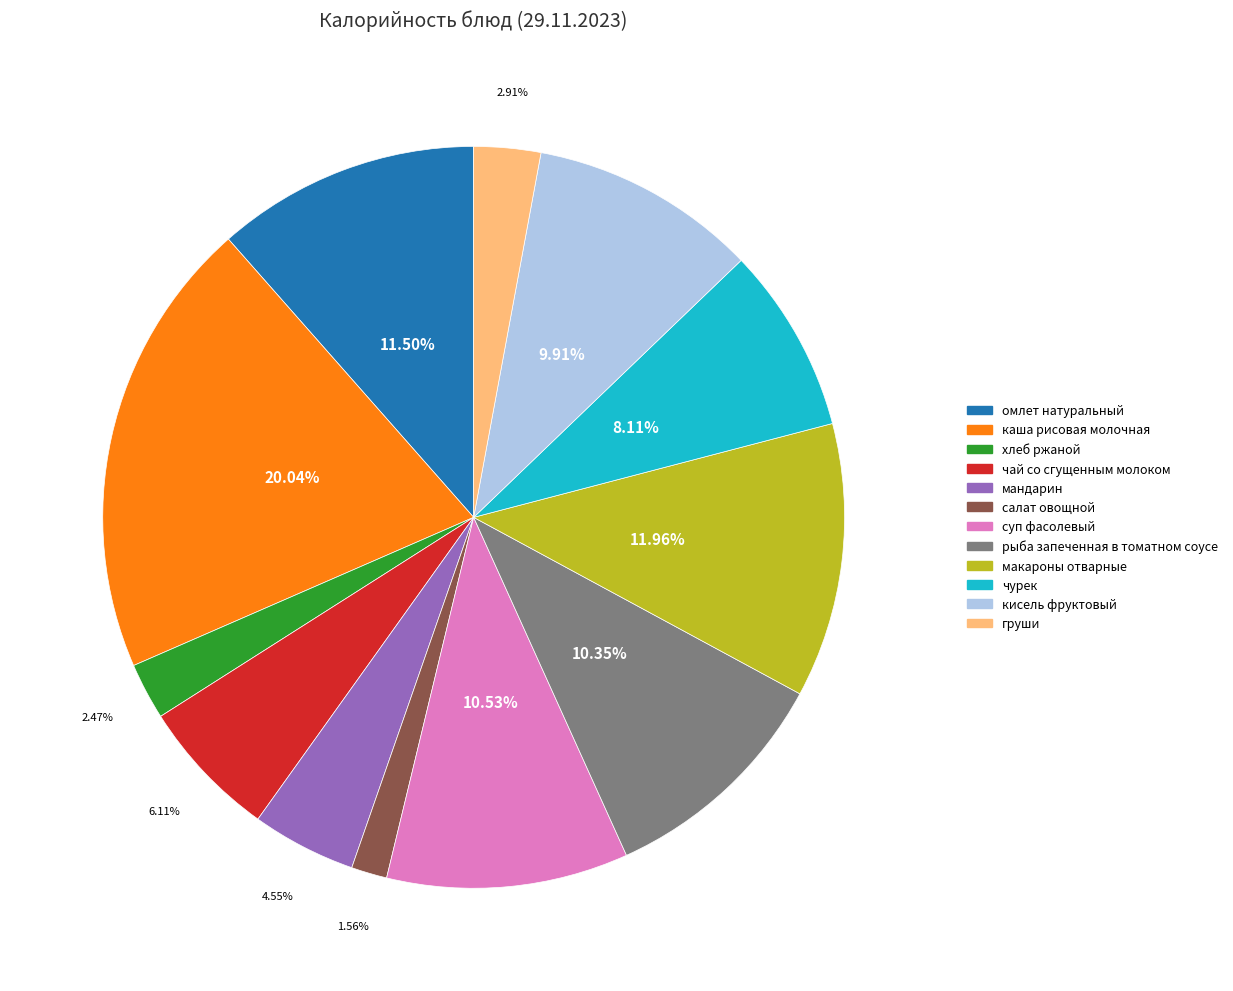

Approximately how many times larger is the value at каша рисовая молочная compared to омлет натуральный?

1.7